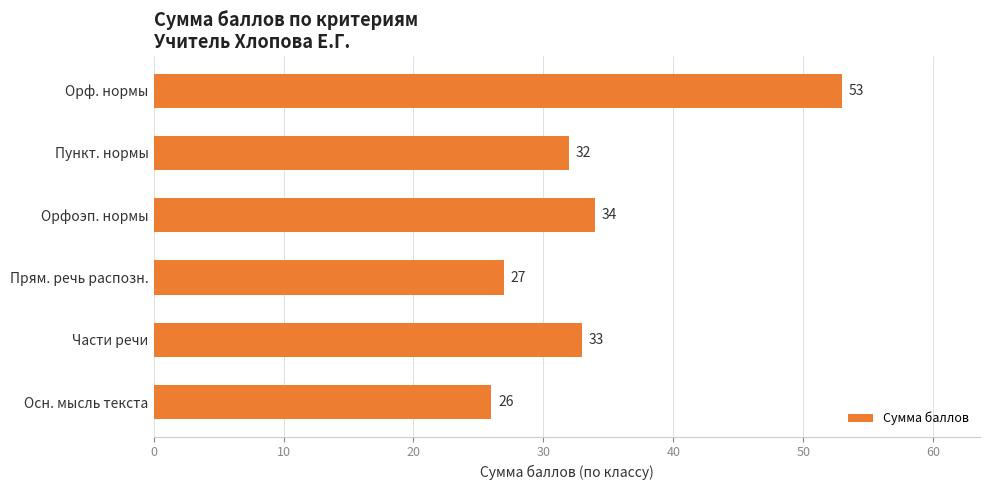

Approximately how many times larger is the value at Осн. мысль текста compared to Орф. нормы?

0.5